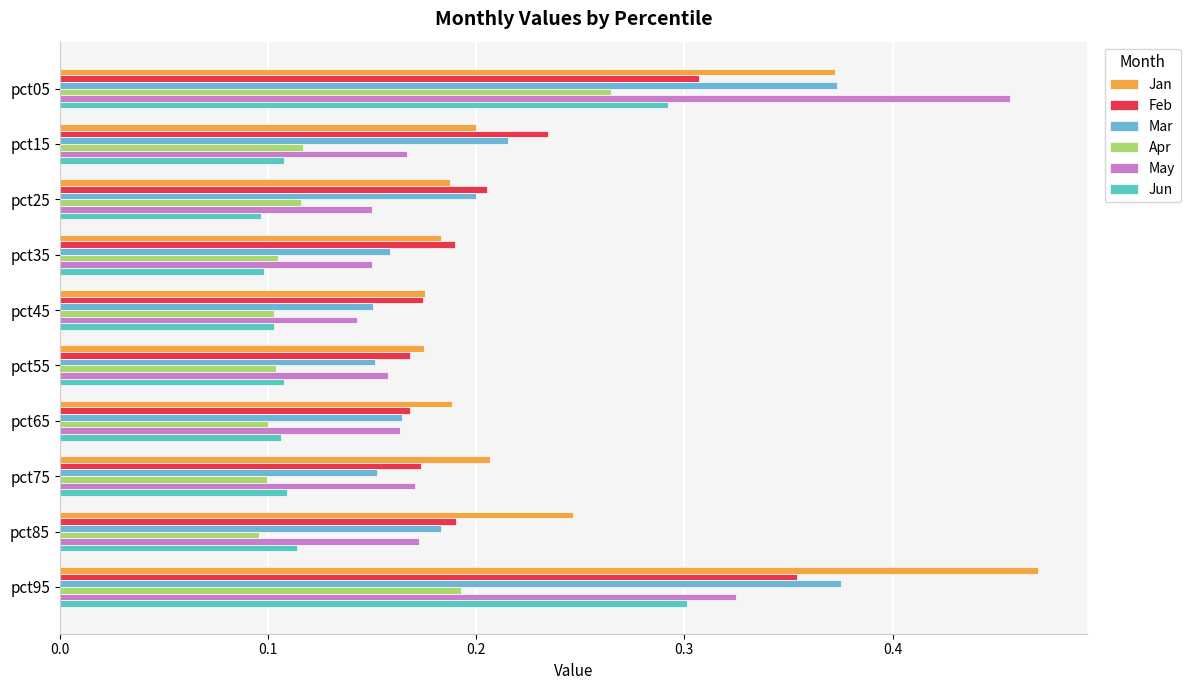

What position from the left is 0.1?

2